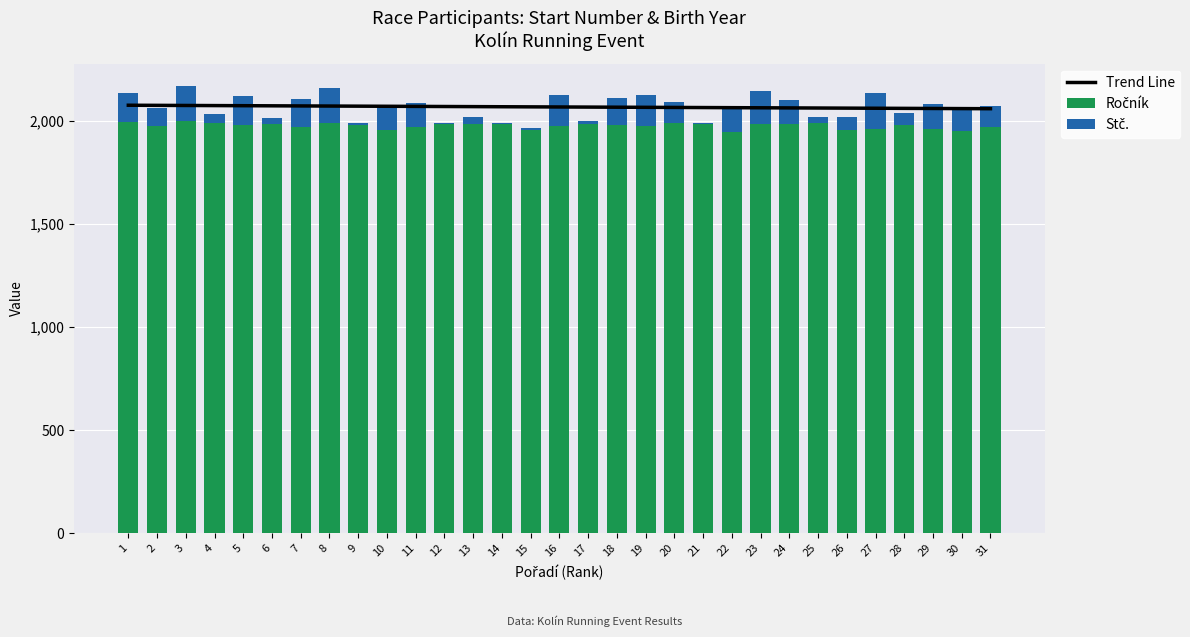

Rank the series at 2 from highest to lowest value.

Trend Line, Ročník, Stč.